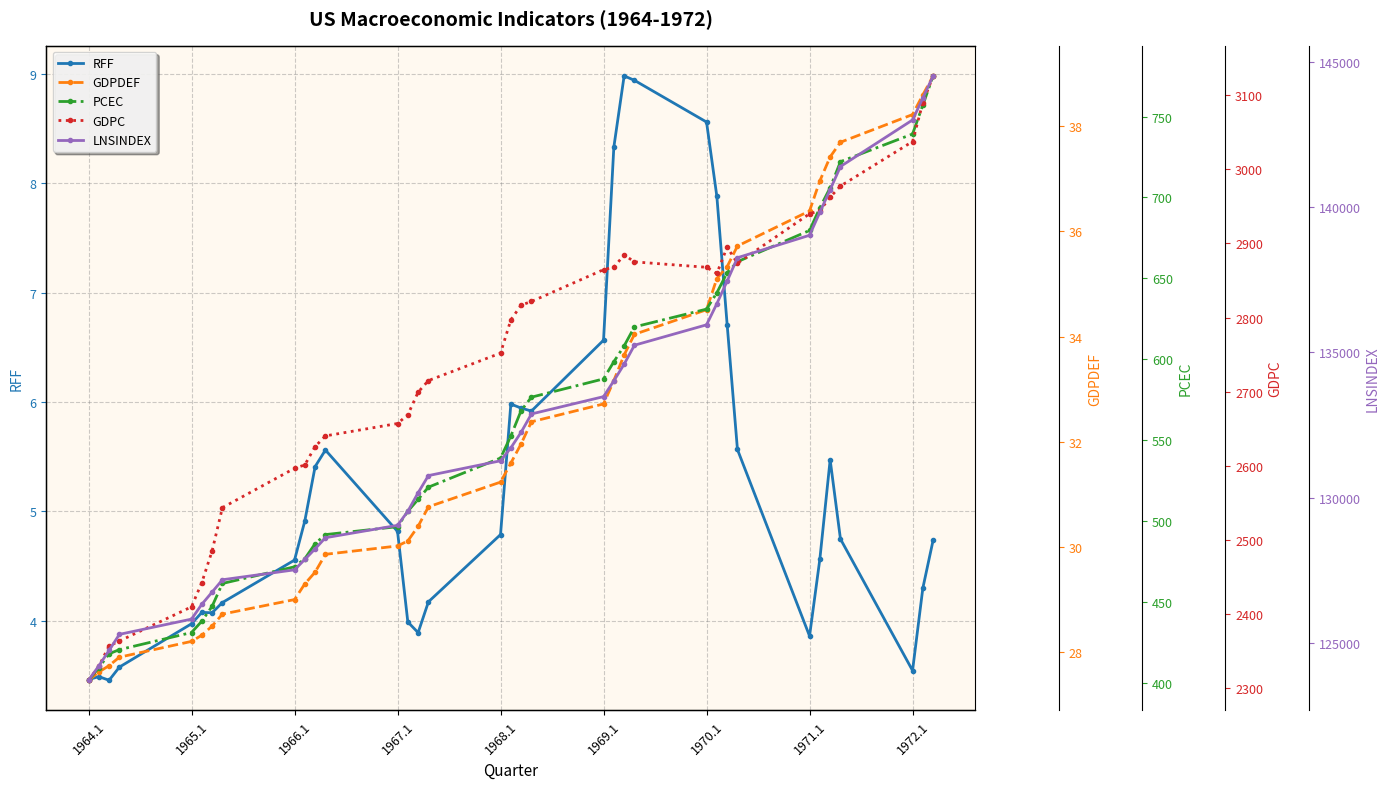

What is the highest value of the RFF series?

9.0